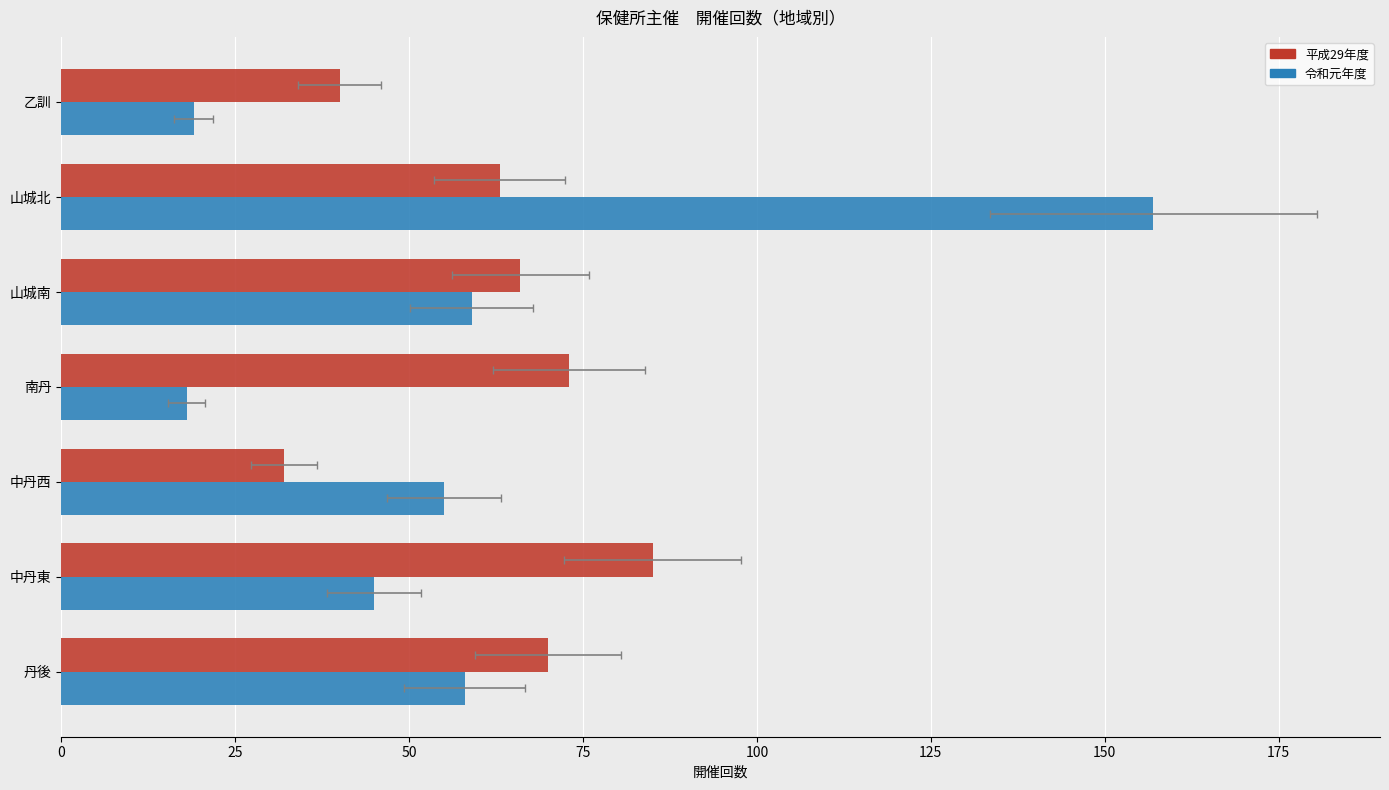

How many distinct data groups are displayed?

2